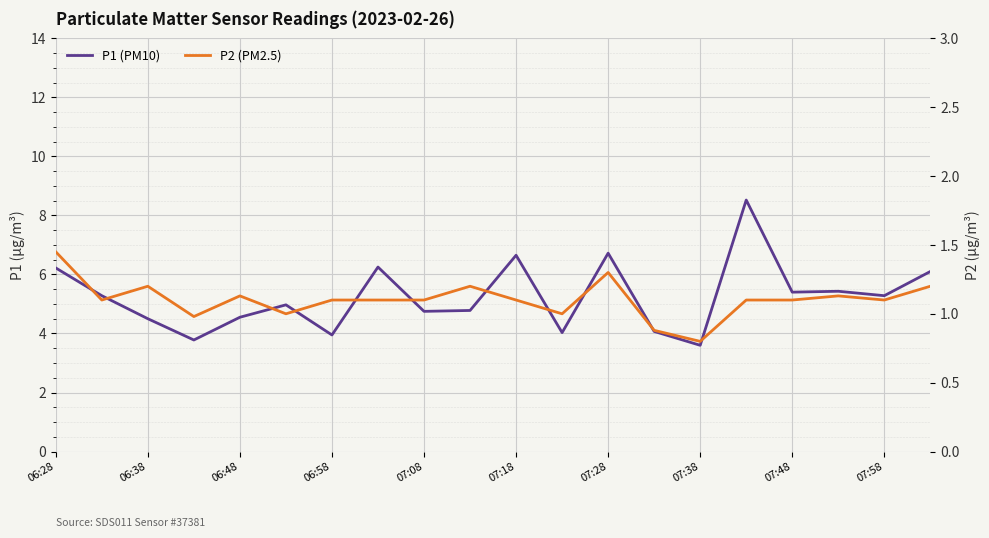

How many data points in P2 (PM2.5) are above 1?

15